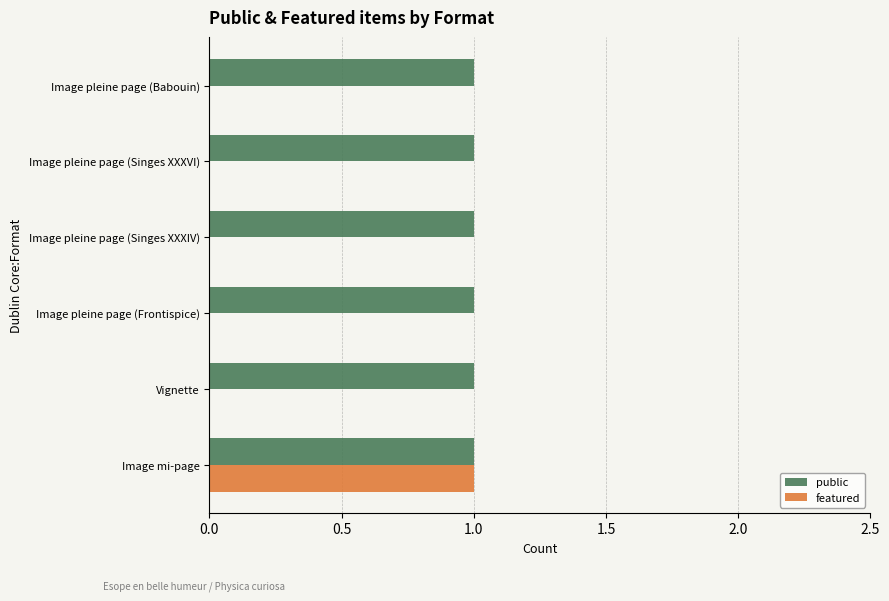

How many data points does each series have?

6